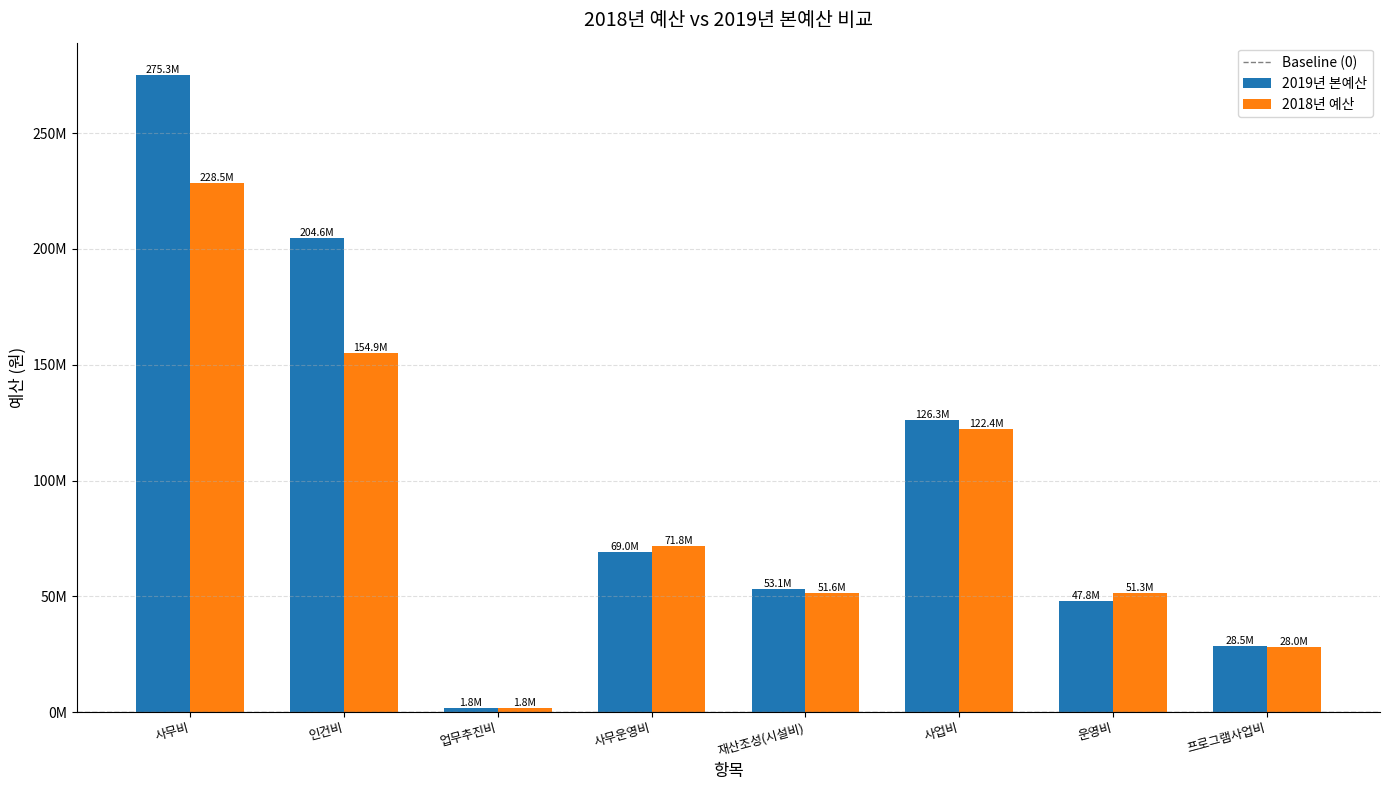

How many data points in 2019년 본예산 are above 68960550?

3